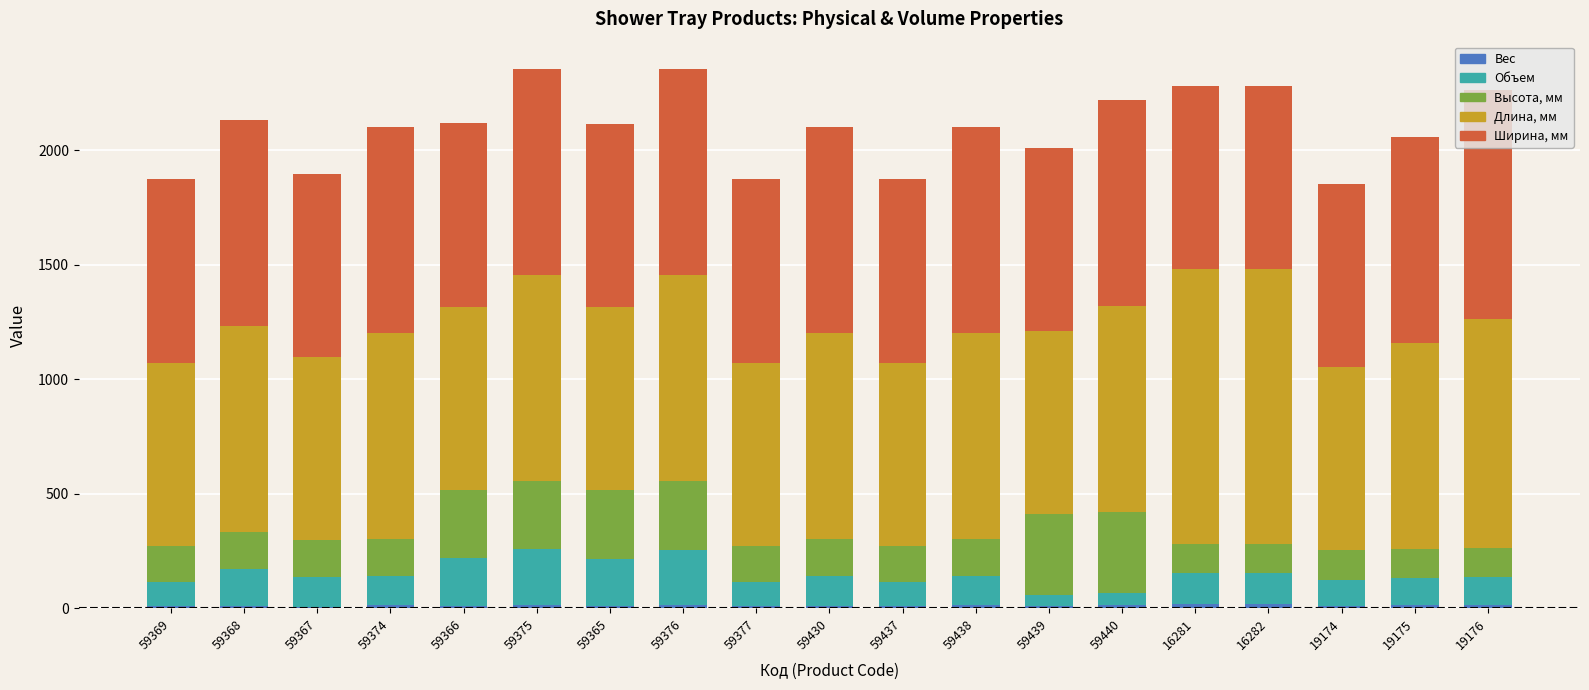

Rank the categories by Вес value from highest to lowest.

16281, 16282, 19176, 19175, 59375, 59440, 59438, 59374, 59376, 59368, 59366, 59430, 59439, 59437, 59369, 59377, 19174, 59365, 59367